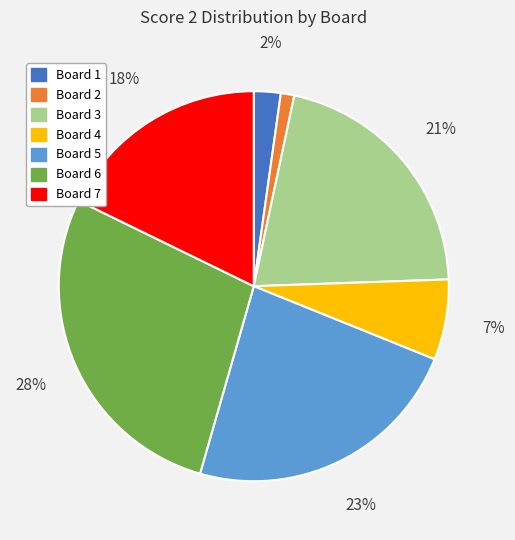

The Board 5 slice represents 36% of the pie. True or false?

False